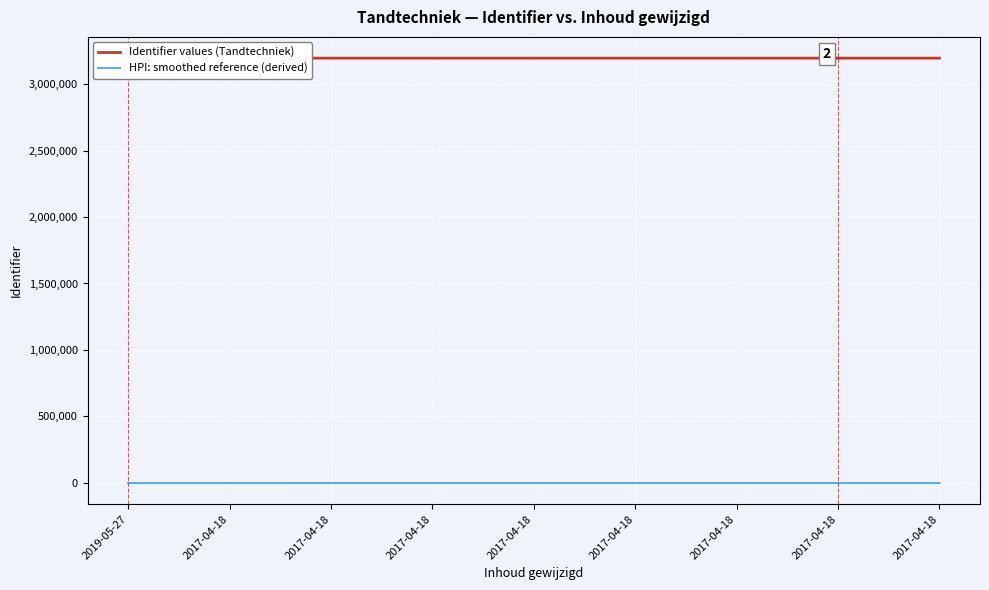

At which label does Identifier values (Tandtechniek) first exceed 3195158?

9